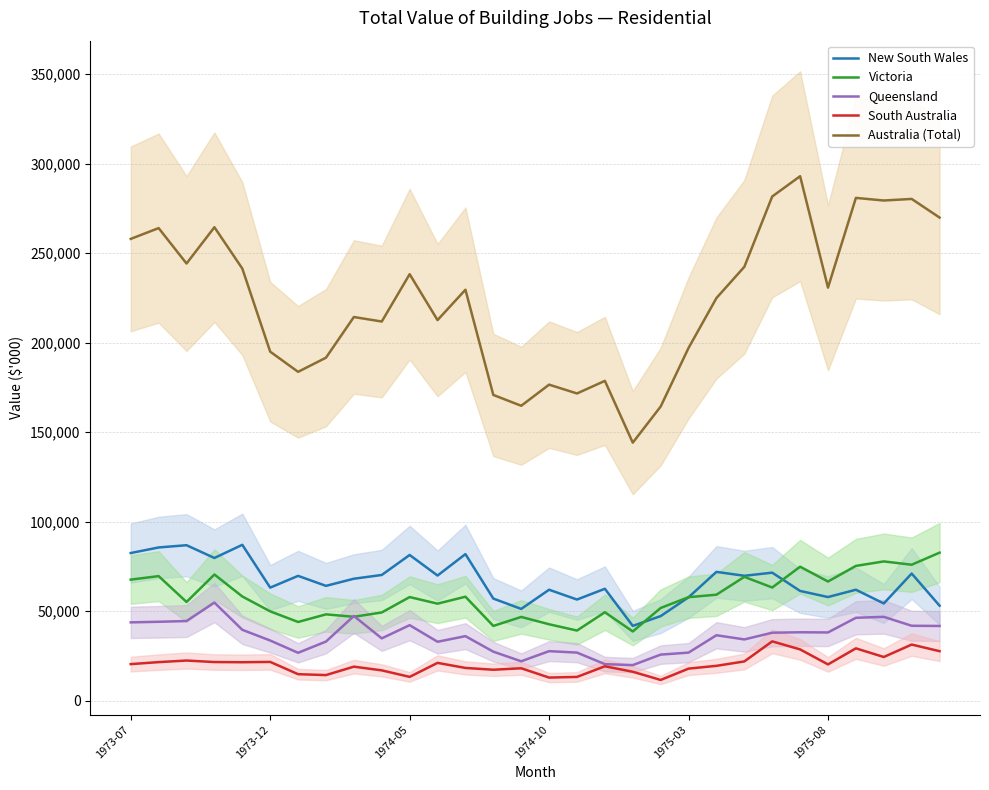

True or false: Australia (Total) and Victoria cross at least once.

False